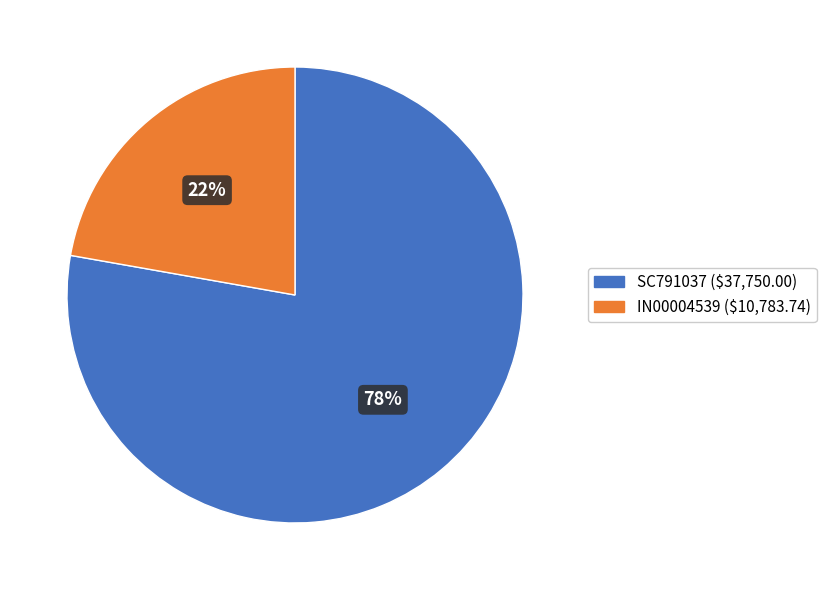

Which category accounts for the majority?

SC791037